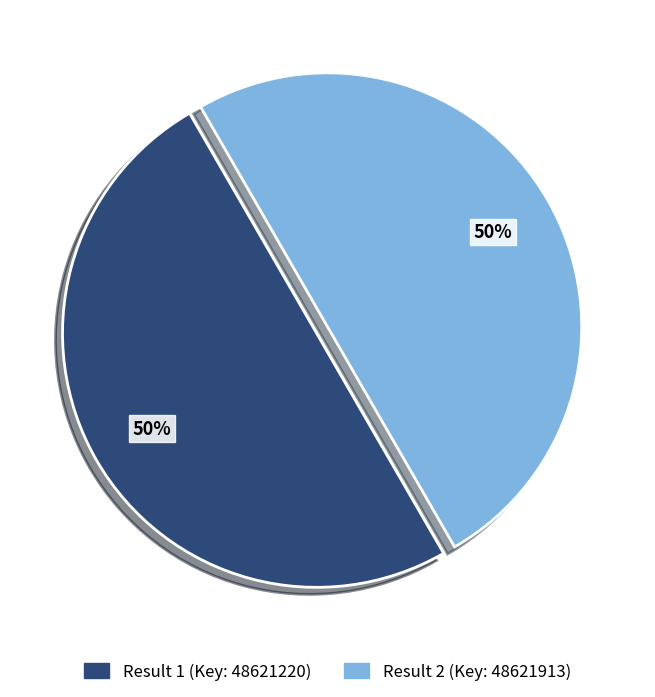

Is the sum of Result 2 (Key: 48621913) and Result 1 (Key: 48621220) greater than half?

Yes